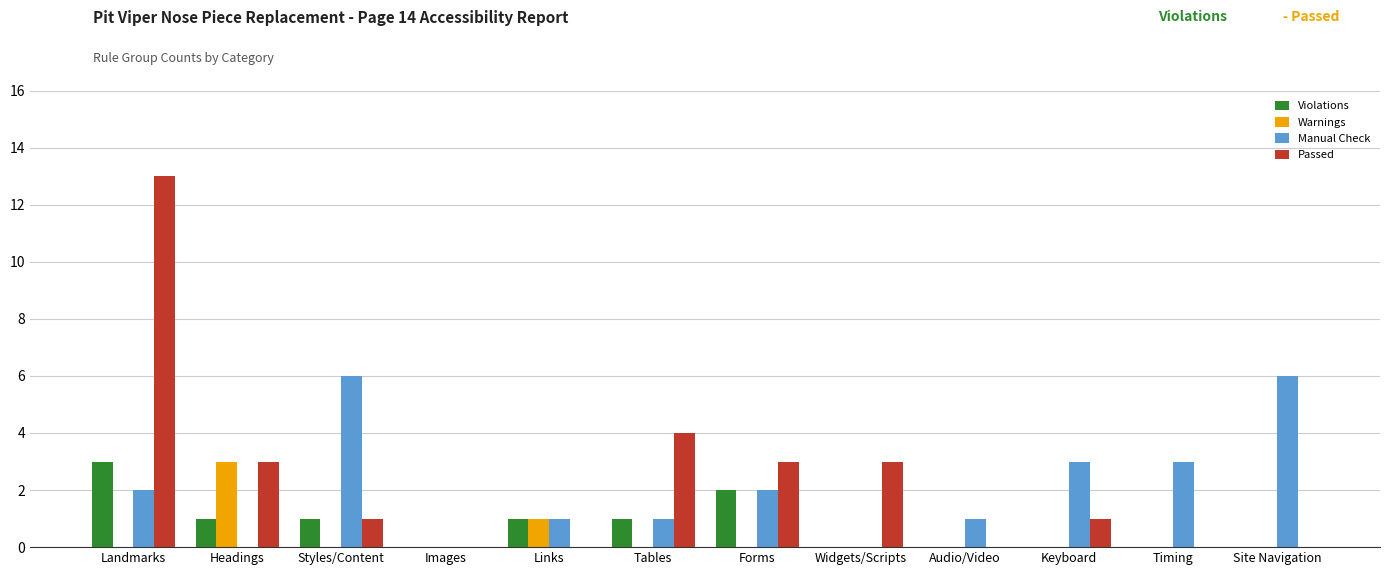

Are the bars grouped side by side (vs. stacked)?

Yes